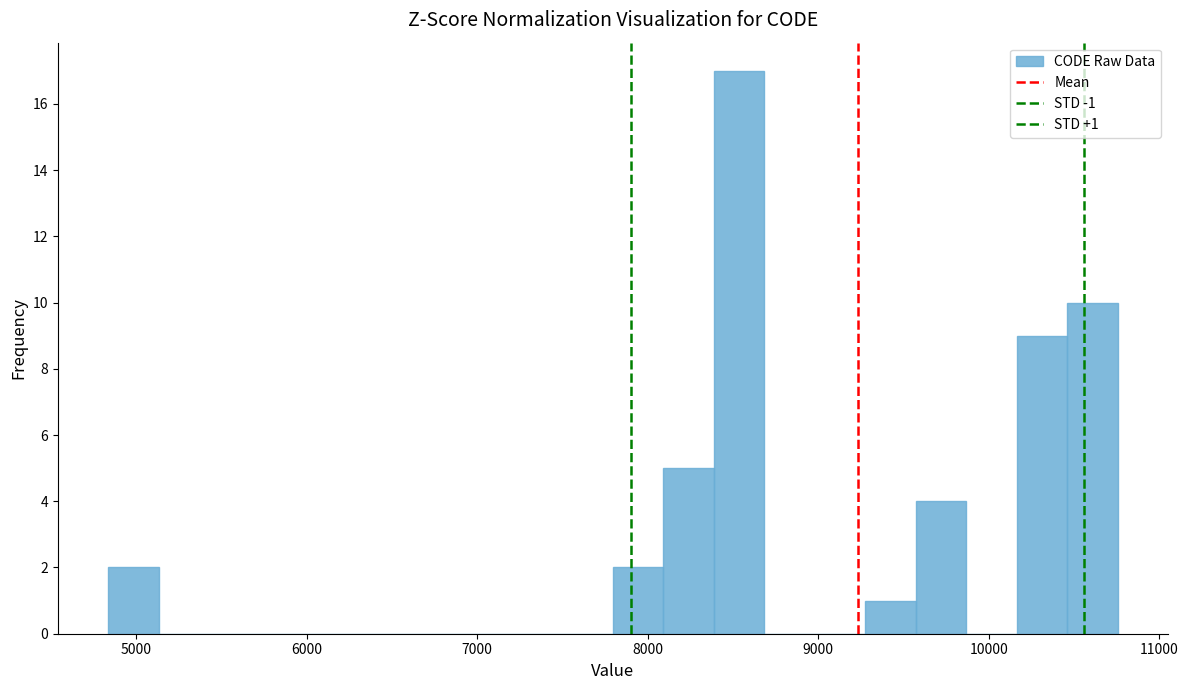

Read against the x-axis, roughly where is the centre of the tallest bar?

8500